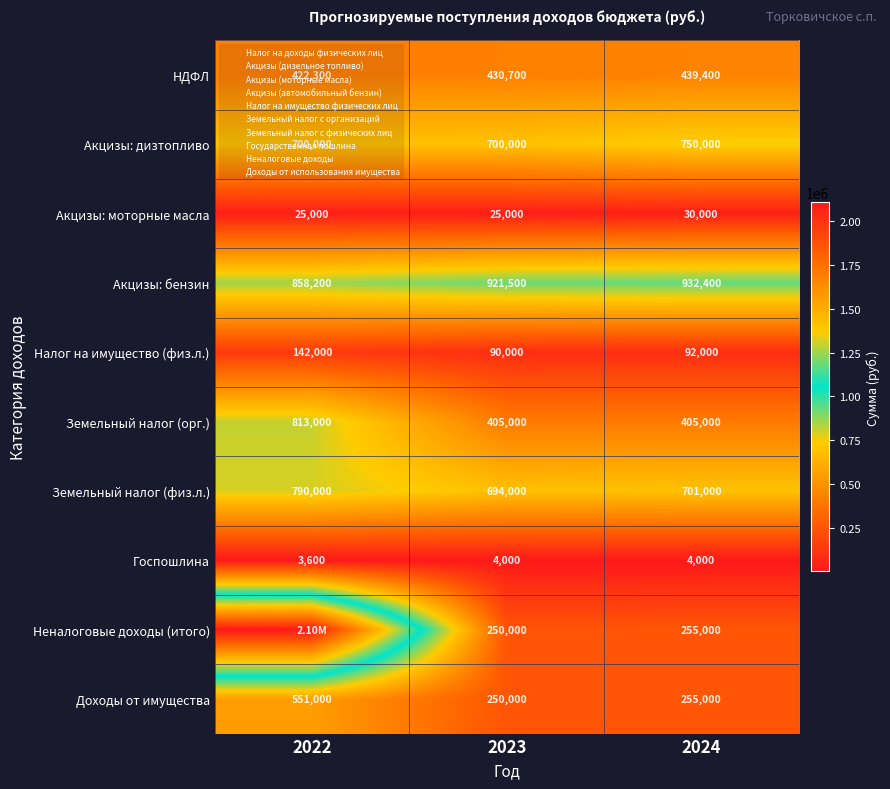

At which label does Доходы от имущества first exceed 255000?

2022